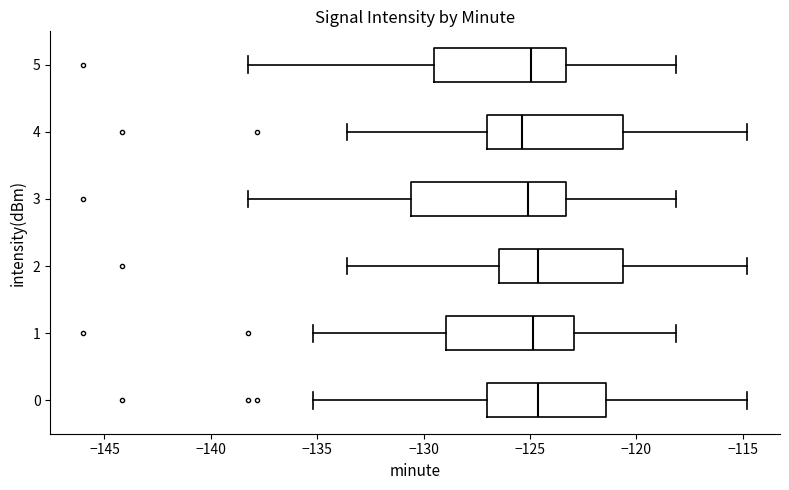

Where is the left edge of the box at y = 3 on the x-axis? The values are not printed on the chart, so give them approximately, as read against the axis.

-130.5